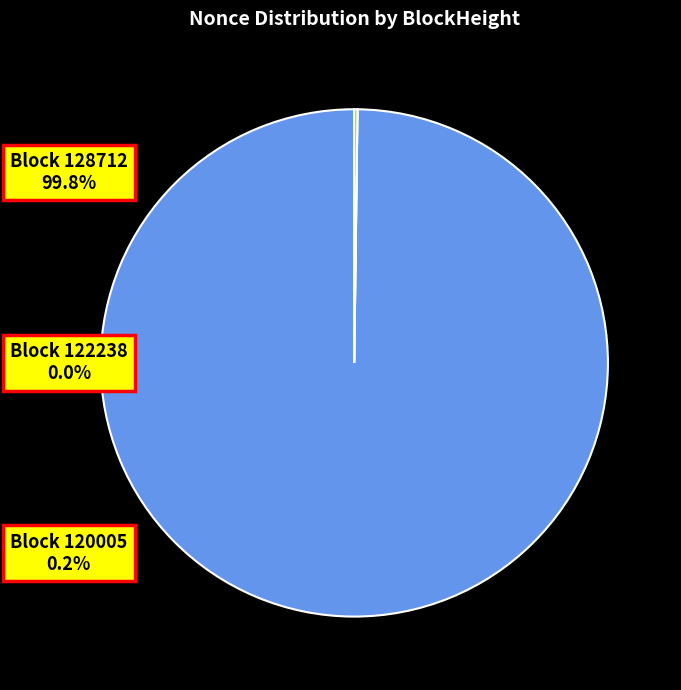

Which slice represents more than half of the pie?

Block 128712